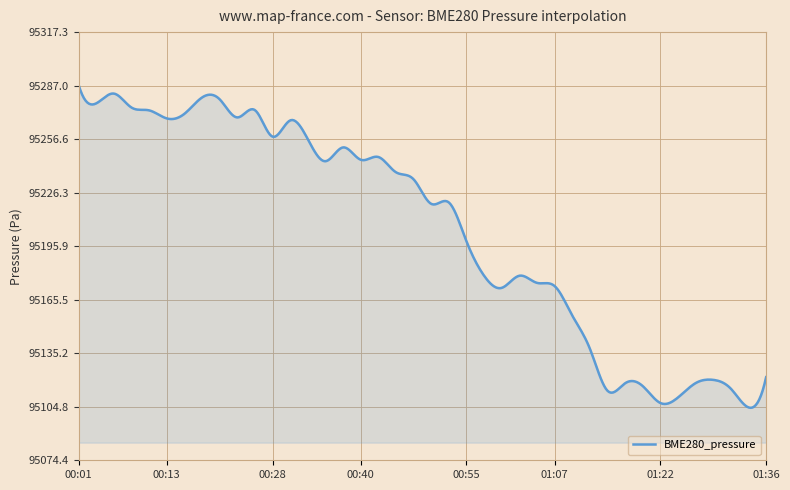

What is the difference between the maximum and minimum values?

183.1